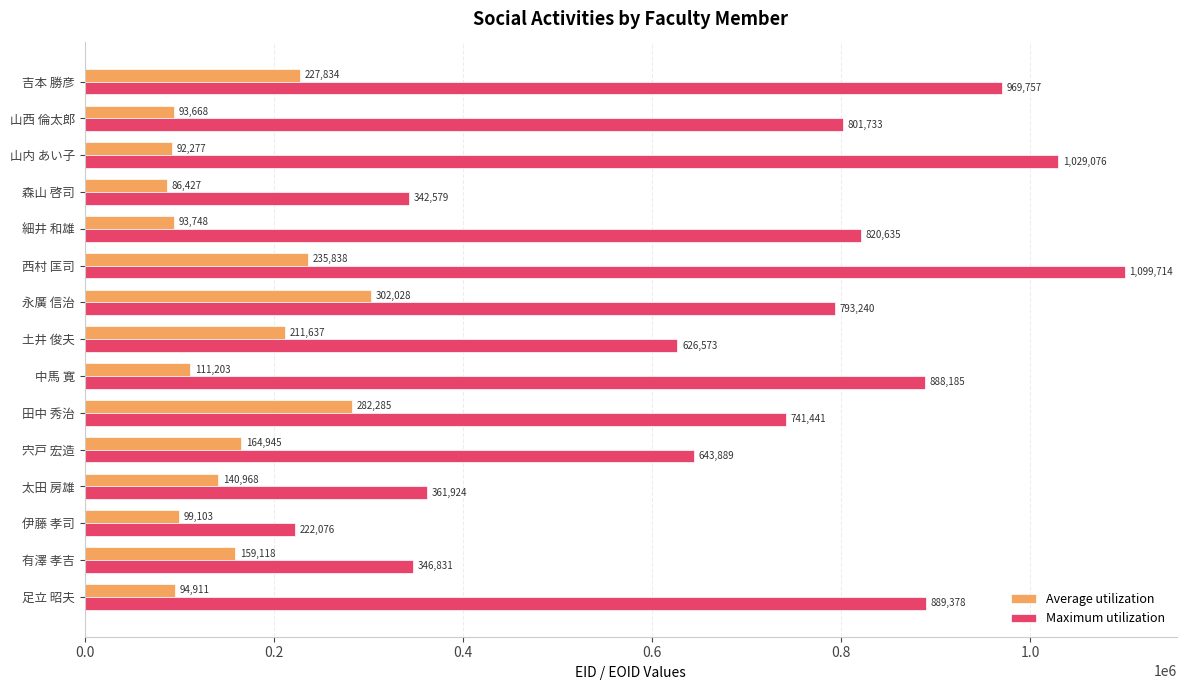

Which series has the widest spread of values?

Maximum utilization